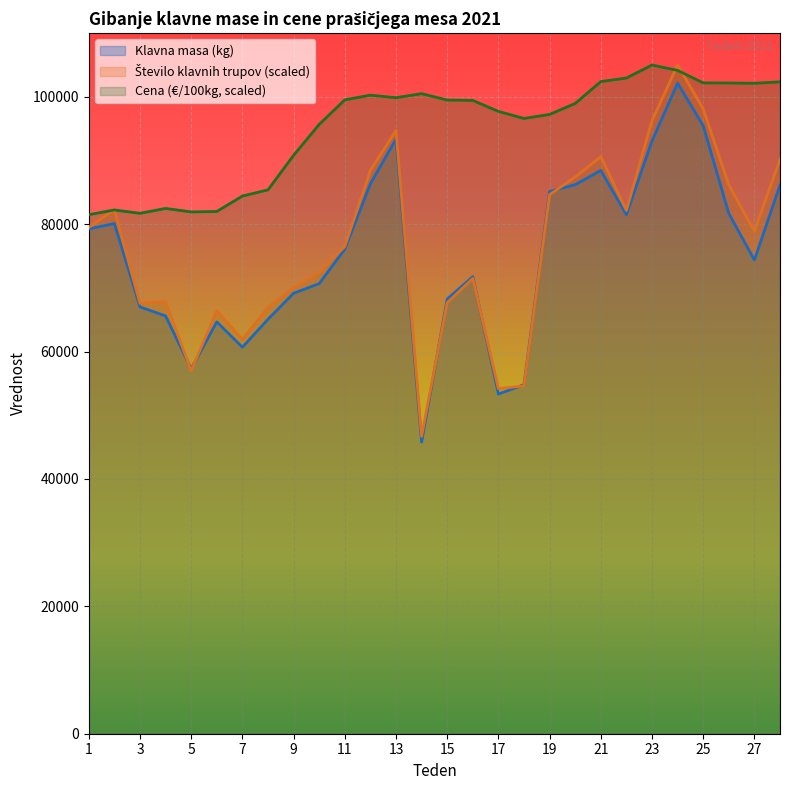

What is the total value across all series at 11?

252134.0